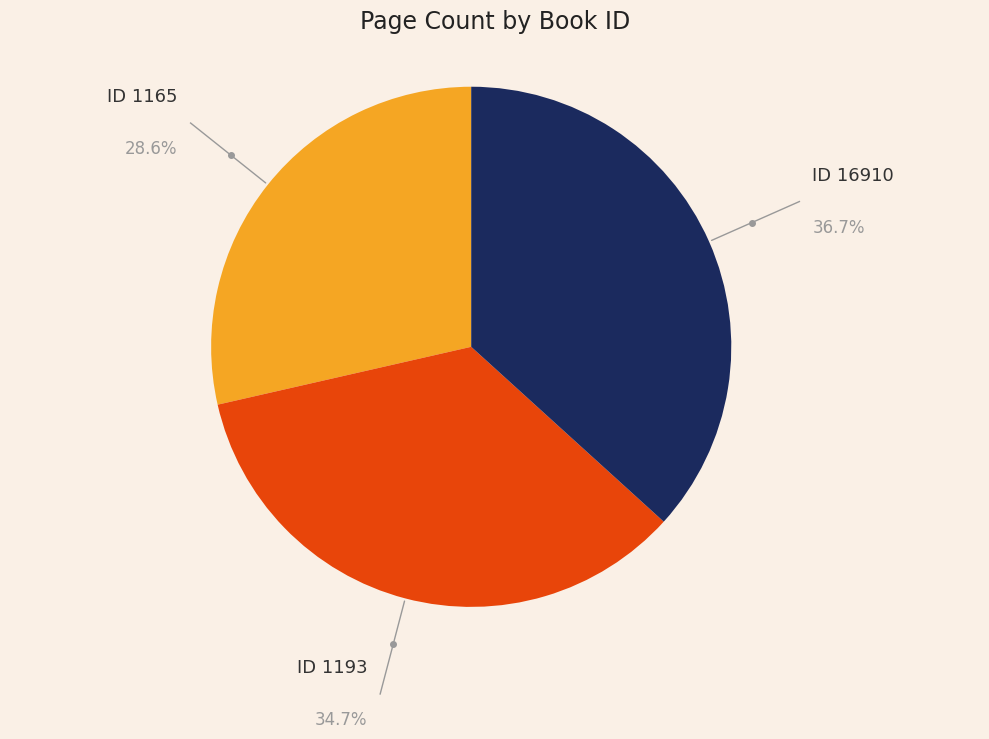

Does any single category account for the majority?

No